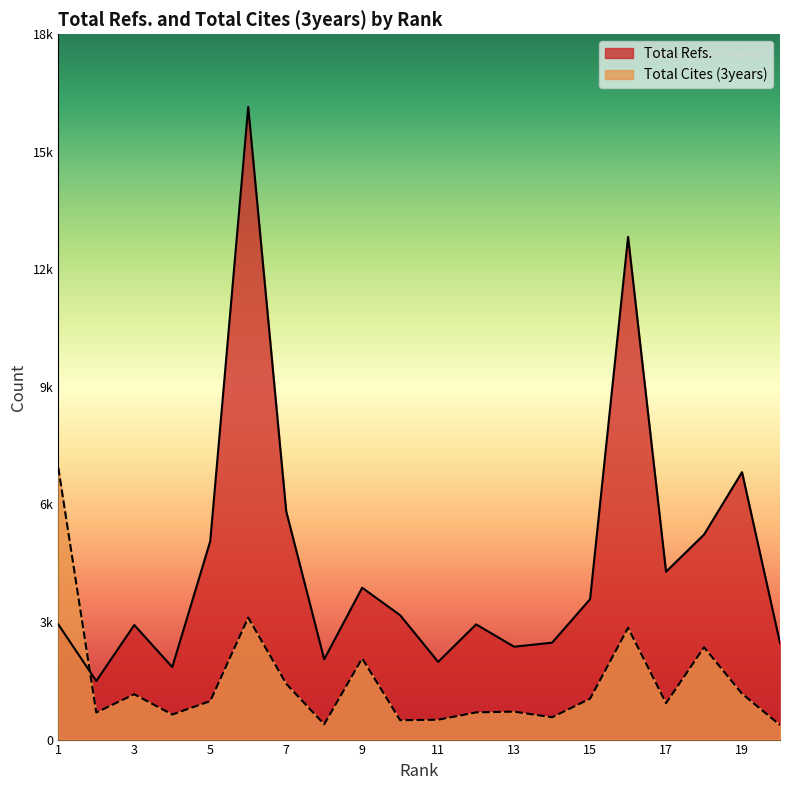

The Total Cites (3years) series shows 1133 at 12. True or false?

False